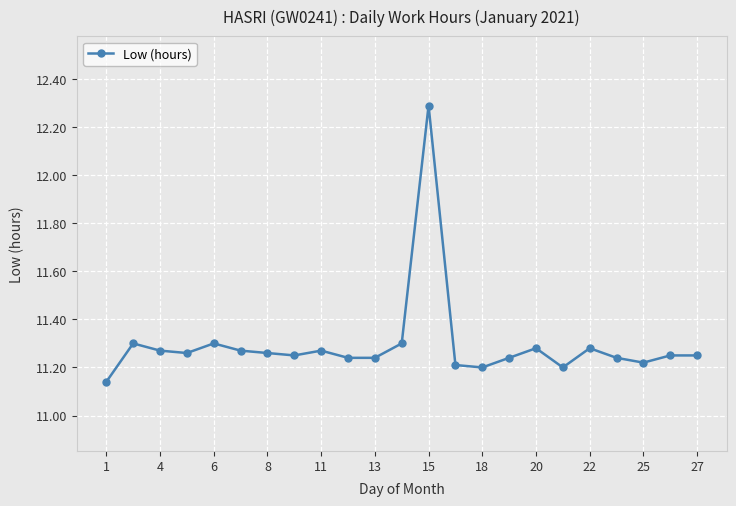

What is the greatest value displayed?

12.3